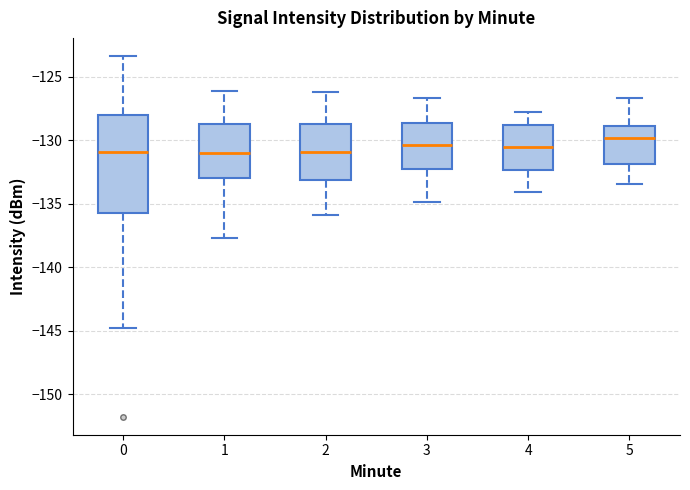

Reading left to right, transcribe this box plot: for each box, give where its median line is, the range the box spans, and where its two whiskers end, as read against the y-axis. The values are not printed on the chart, so give them approximately, as read against the axis.

0: median -131.0, box -135.5 to -128.0, whiskers -144.5 to -123.5
1: median -131.0, box -133.0 to -128.5, whiskers -137.5 to -126.0
2: median -131.0, box -133.0 to -128.5, whiskers -136.0 to -126.0
3: median -130.5, box -132.0 to -128.5, whiskers -135.0 to -126.5
4: median -130.5, box -132.5 to -129.0, whiskers -134.0 to -128.0
5: median -130.0, box -132.0 to -129.0, whiskers -133.5 to -126.5